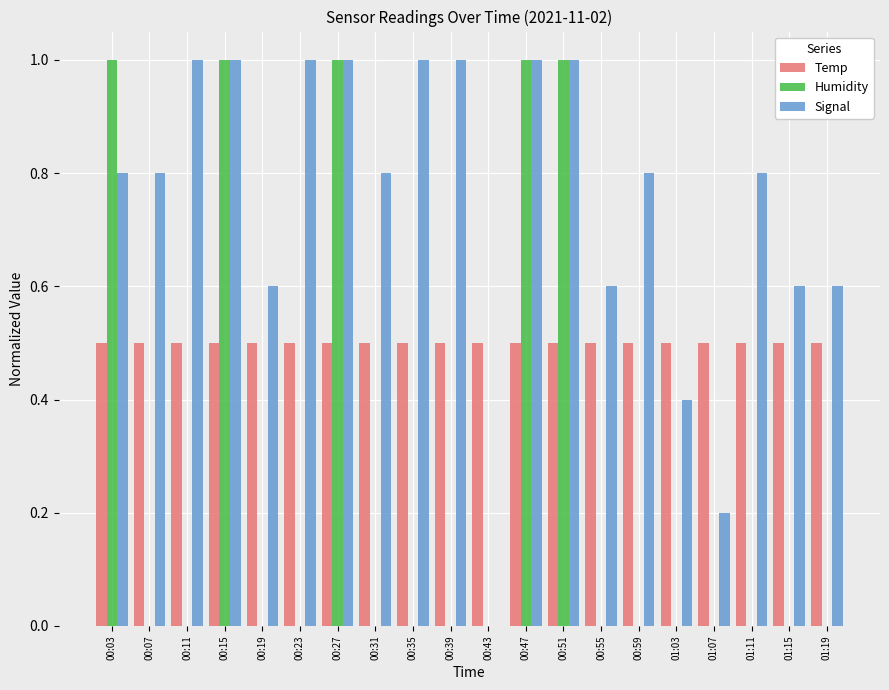

Reading left to right, transcribe all the data shown in this chart.

Temp: 0.5	0.5	0.5	0.5	0.5	0.5	0.5	0.5	0.5	0.5	0.5	0.5	0.5	0.5	0.5	0.5	0.5	0.5	0.5	0.5
Humidity: 1.0	0.0	0.0	1.0	0.0	0.0	1.0	0.0	0.0	0.0	0.0	1.0	1.0	0.0	0.0	0.0	0.0	0.0	0.0	0.0
Signal: 0.8	0.8	1.0	1.0	0.6	1.0	1.0	0.8	1.0	1.0	0.0	1.0	1.0	0.6	0.8	0.4	0.2	0.8	0.6	0.6